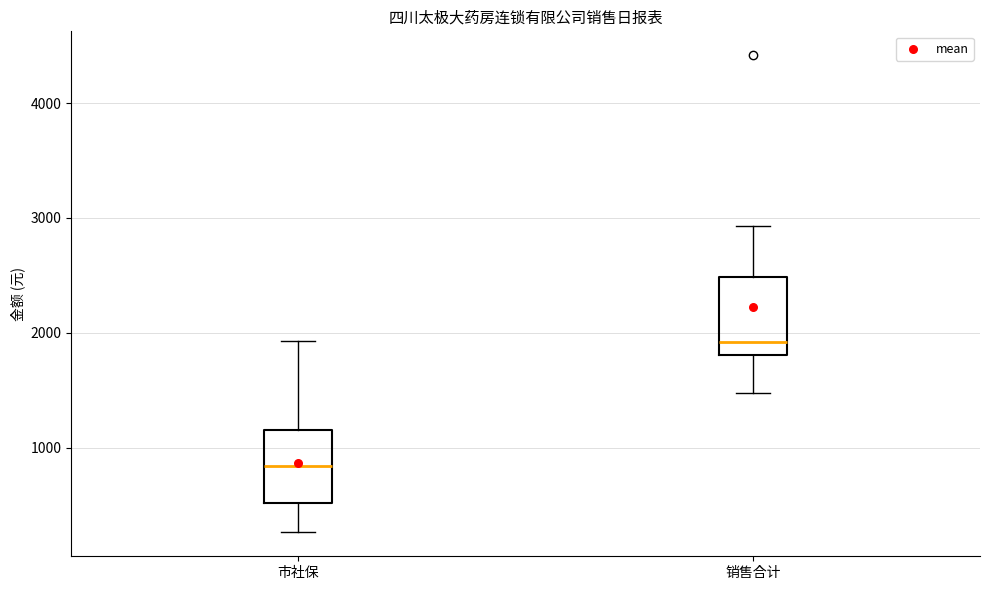

Reading left to right, transcribe this box plot: for each box, give where its median line is, the range the box spans, and where its two whiskers end, as read against the y-axis. The values are not printed on the chart, so give them approximately, as read against the axis.

市社保: median 800, box 500 to 1200, whiskers 300 to 1900
销售合计: median 1900, box 1800 to 2500, whiskers 1500 to 2900